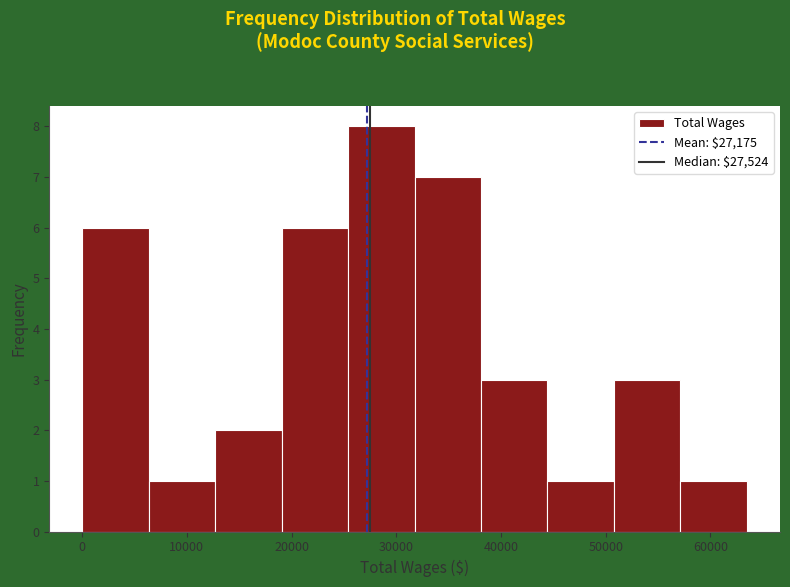

Over which range of the x-axis is the bar tallest?

25000 to 32000